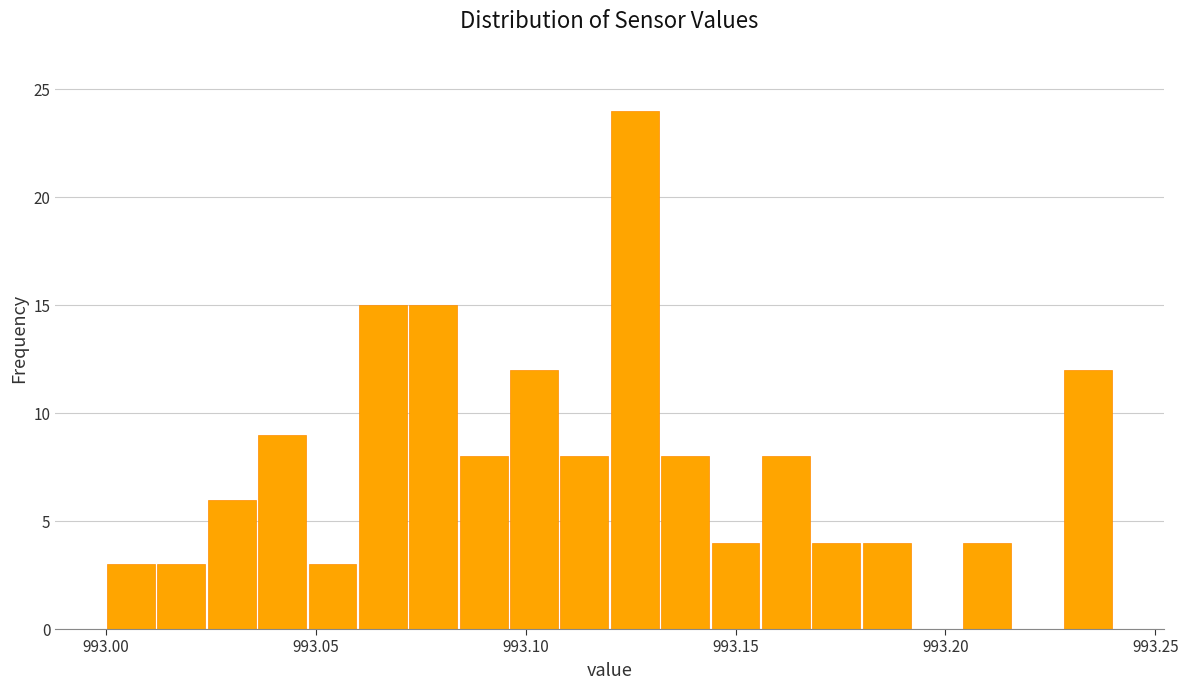

Around what value on the x-axis is the tallest bar? Give the approximate position of its centre, as read against the axis.

993.125